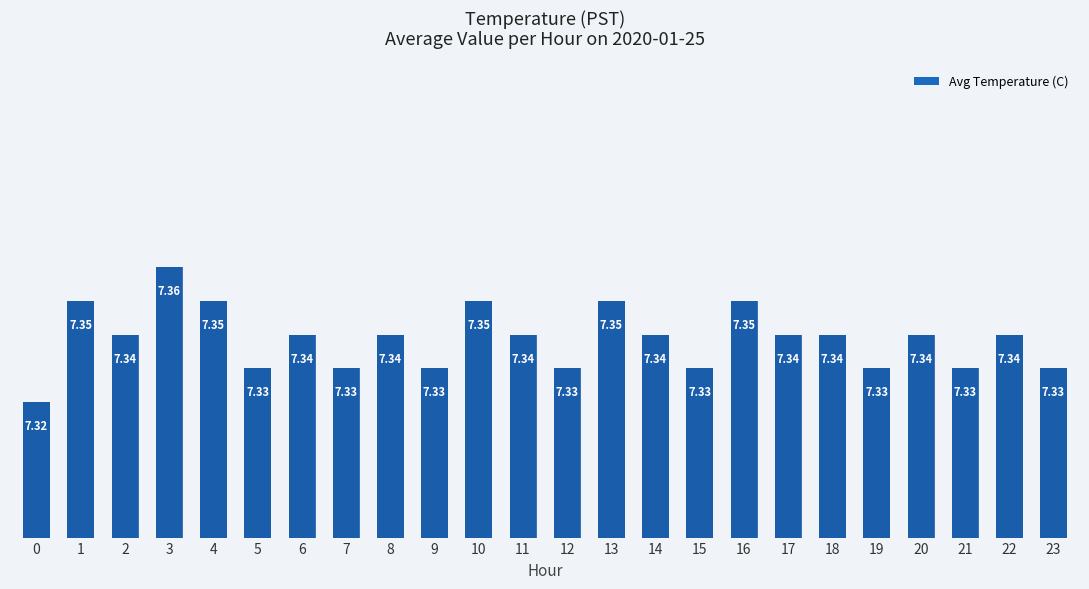

True or false: the data shows 7.3 at 20.

True